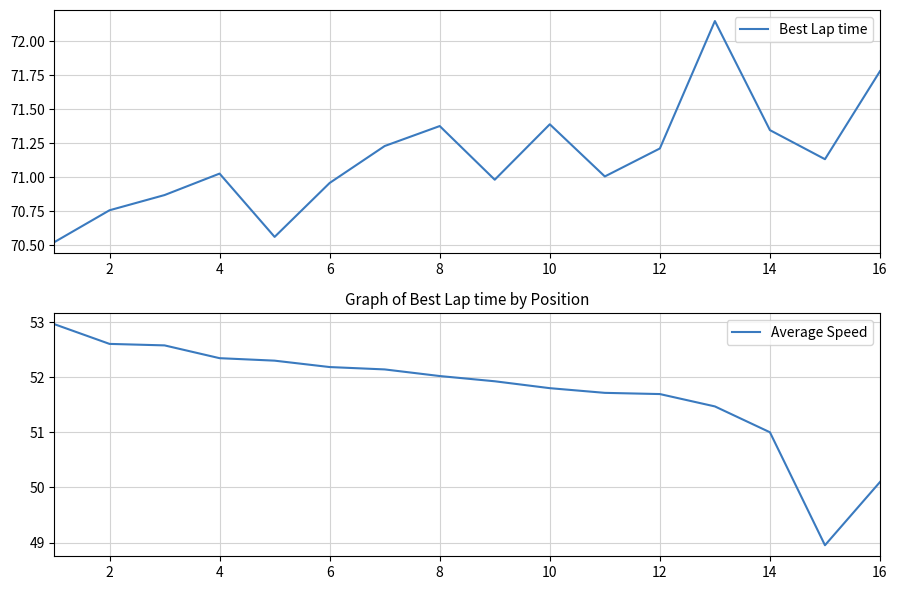

What is the maximum value for Average Speed?

53.0